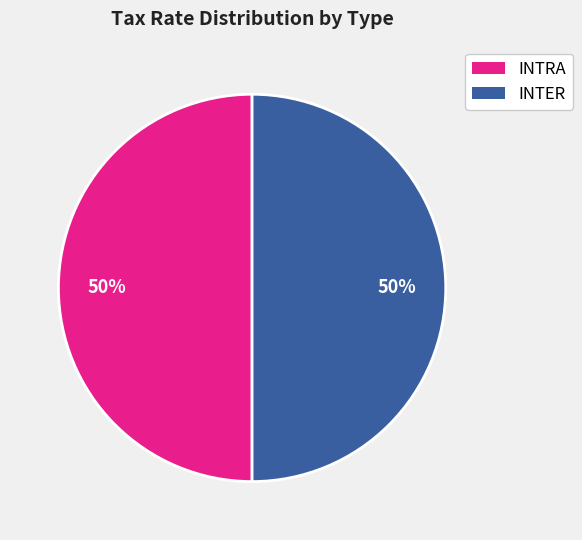

Count the number of slices in the pie.

2